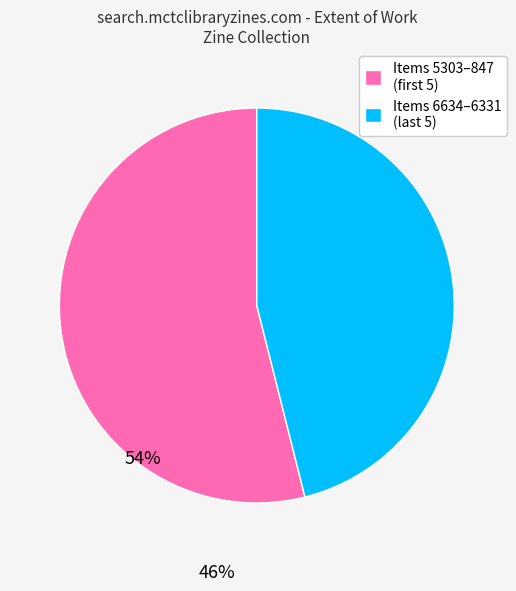

Rank the categories by value from lowest to highest.

Items 6634–6331 (last 5), Items 5303–847 (first 5)